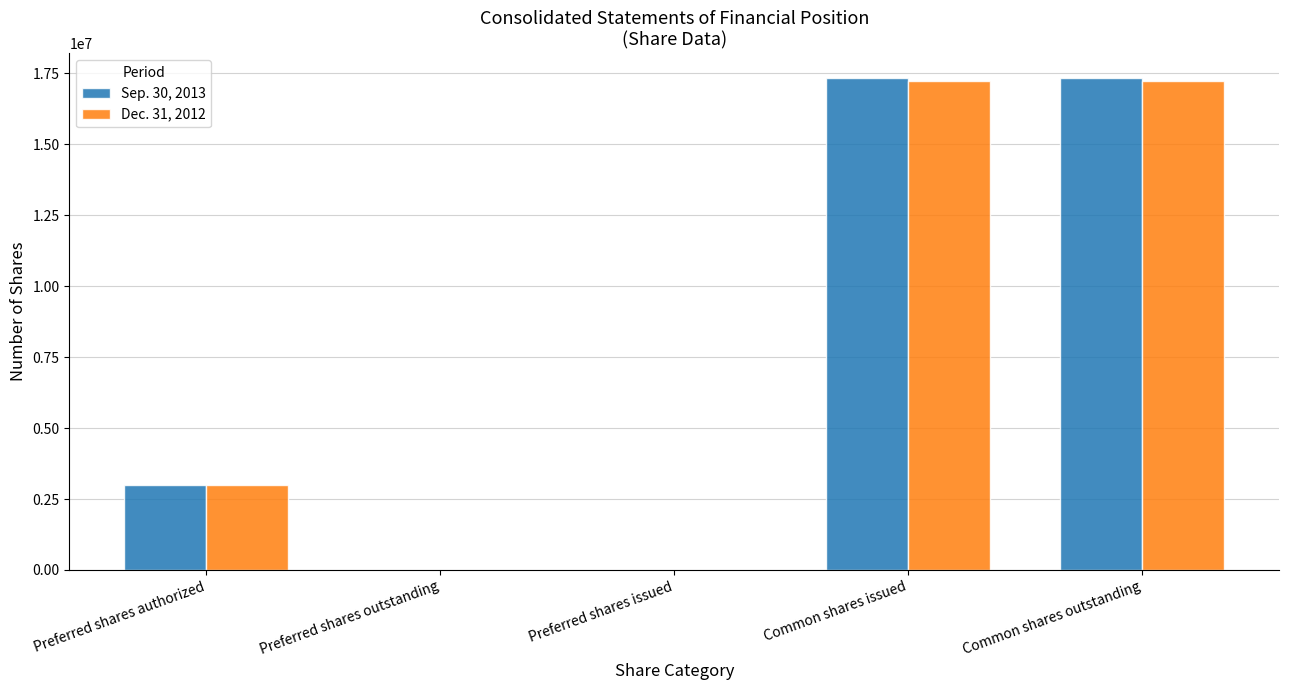

Which series has the widest spread of values?

Sep. 30, 2013